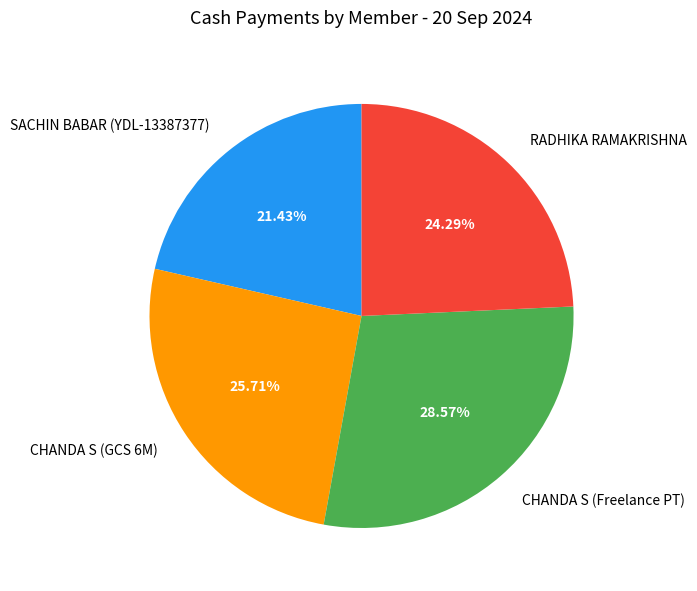

Does SACHIN BABAR (YDL-13387377) represent more than half of the total?

No